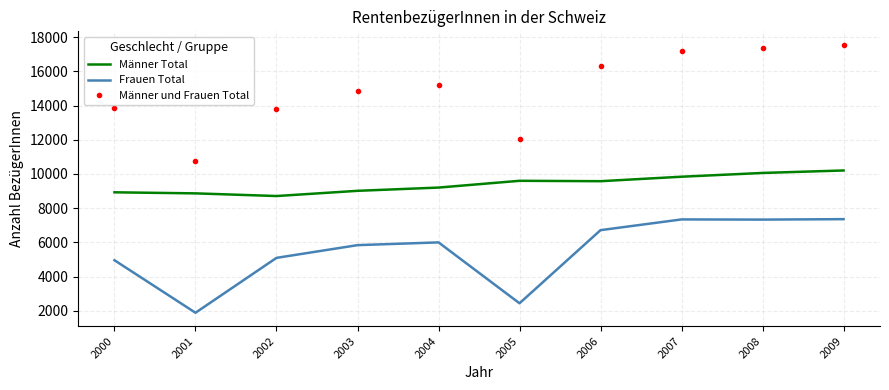

Which series changed the most between 2001 and 2004?

Männer und Frauen Total